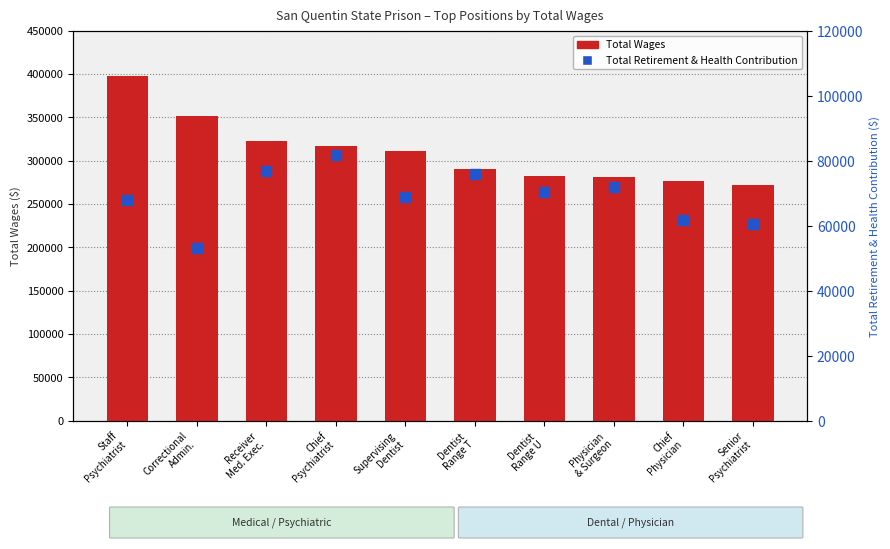

Does the chart contain any negative values?

No